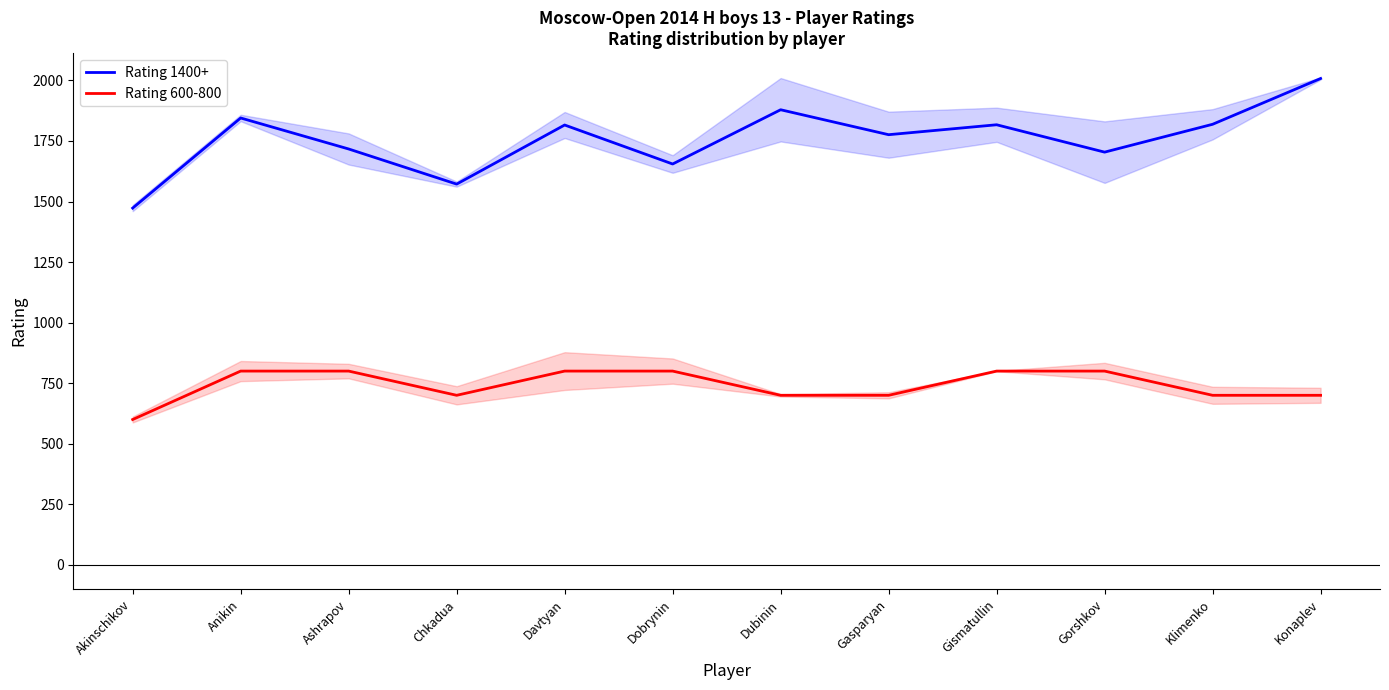

What is the spread (max minus min) of values at Gorshkov?

904